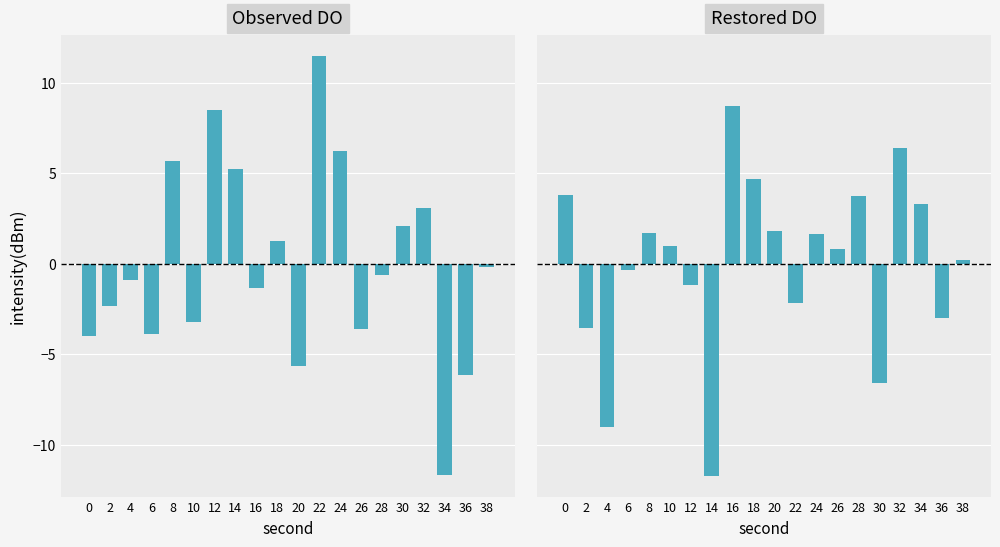

What is the difference between the maximum and minimum values in the Observed DO series?

23.2